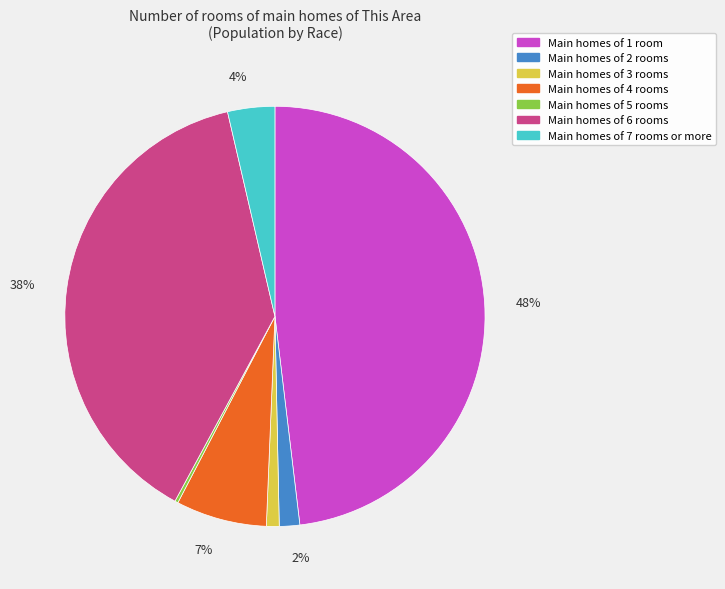

To the nearest percent, what is the difference between the largest and smallest slice percentages?

48%